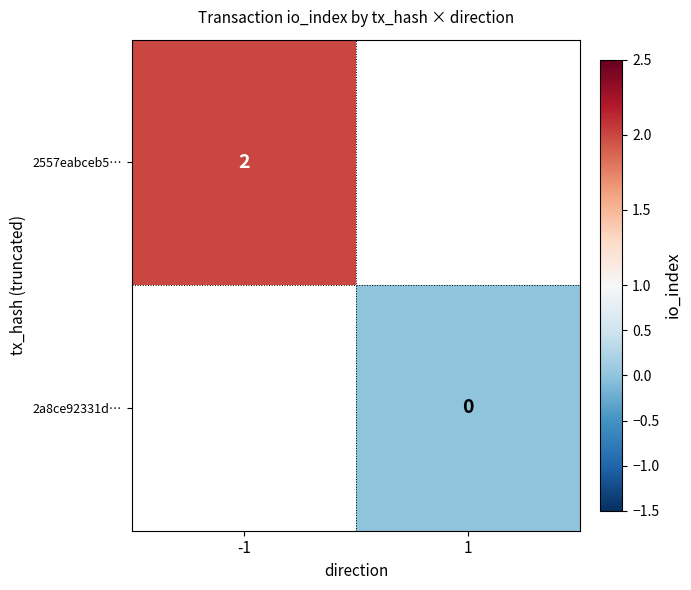

The 2a8ce92331d… series shows 0.0 at 1. True or false?

True